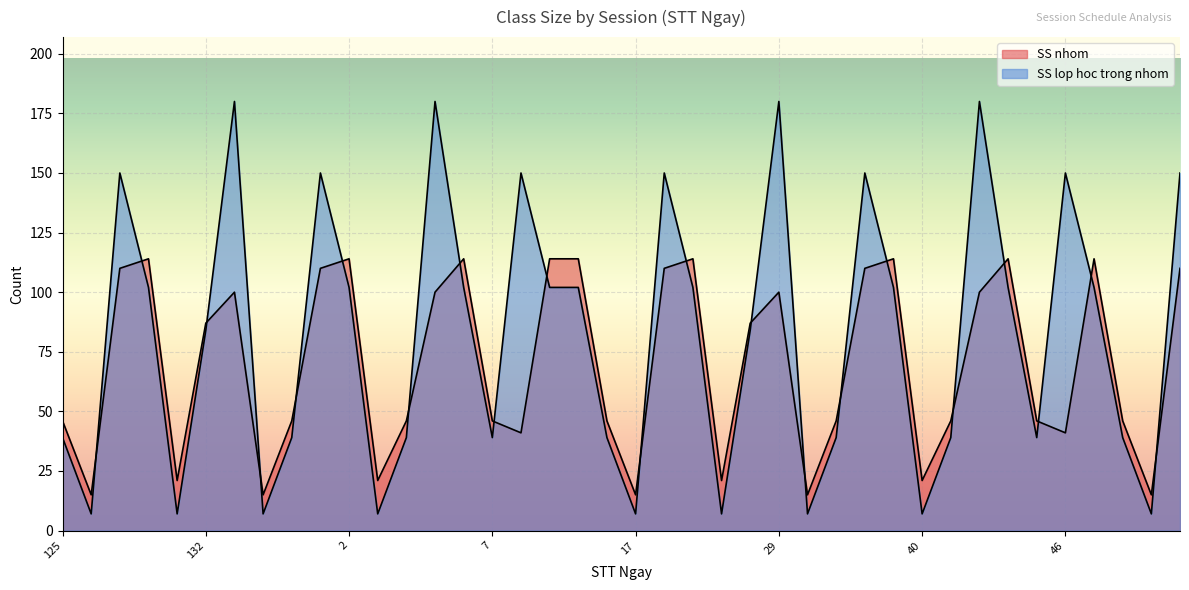

At which category does the chart reach its peak across all series?

137